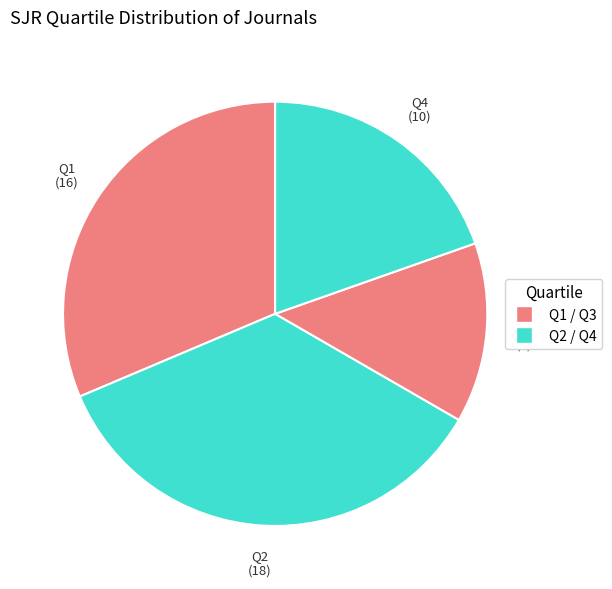

Which category has the smallest portion of the pie?

Q3